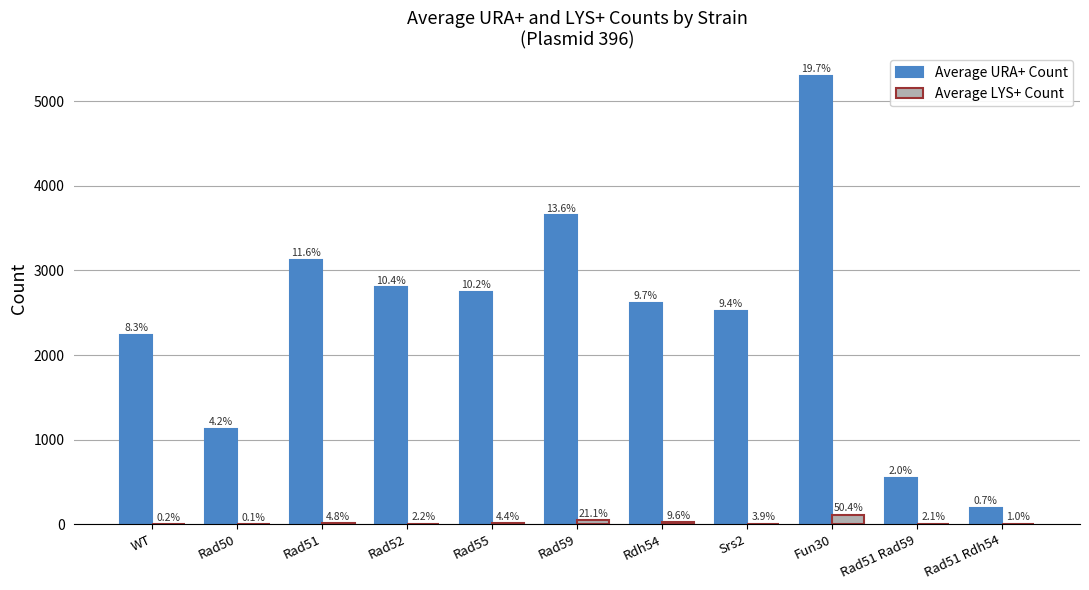

Which series has the widest spread of values?

Average URA+ Count